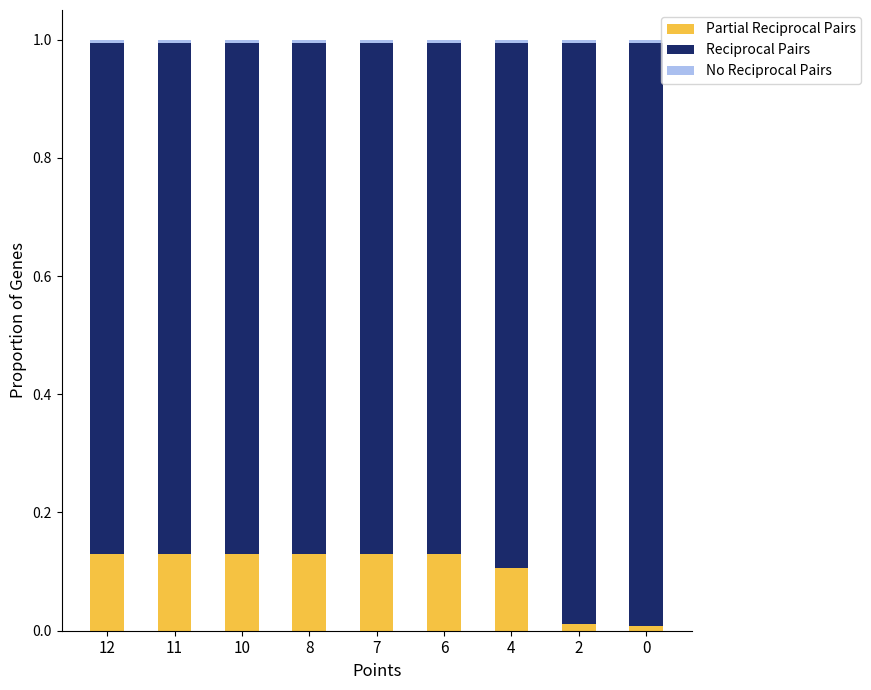

Count the number of categories in the chart.

9